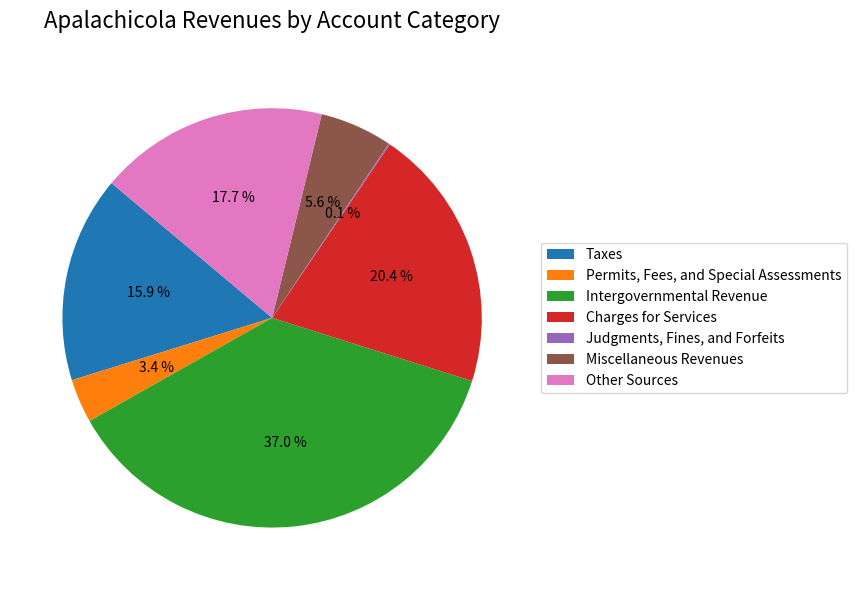

Does Charges for Services represent more than half of the total?

No